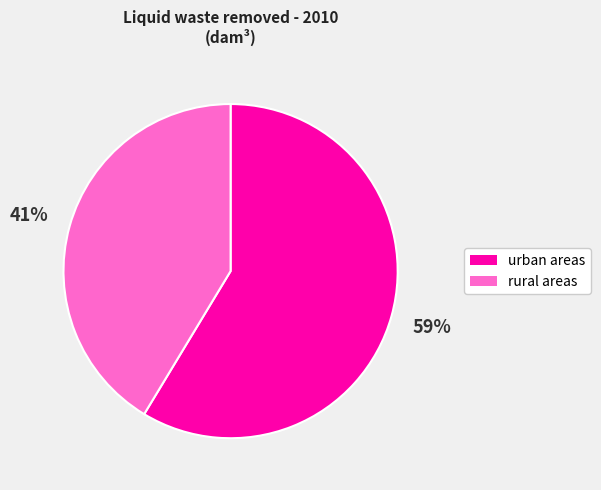

To the nearest percent, what is the average slice percentage?

50%